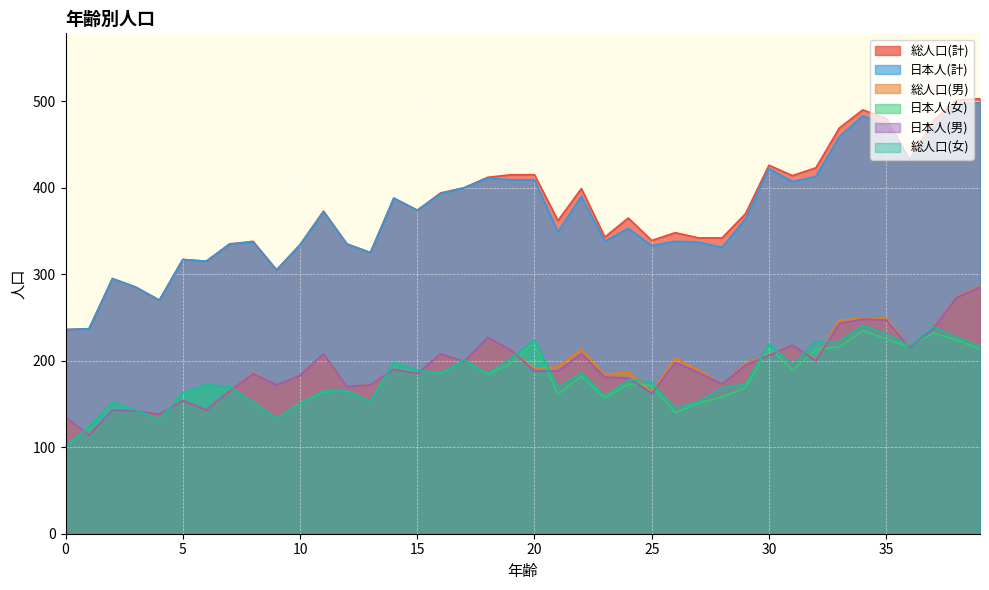

What is the difference between the 日本人(男) values at 14 and 30?

16